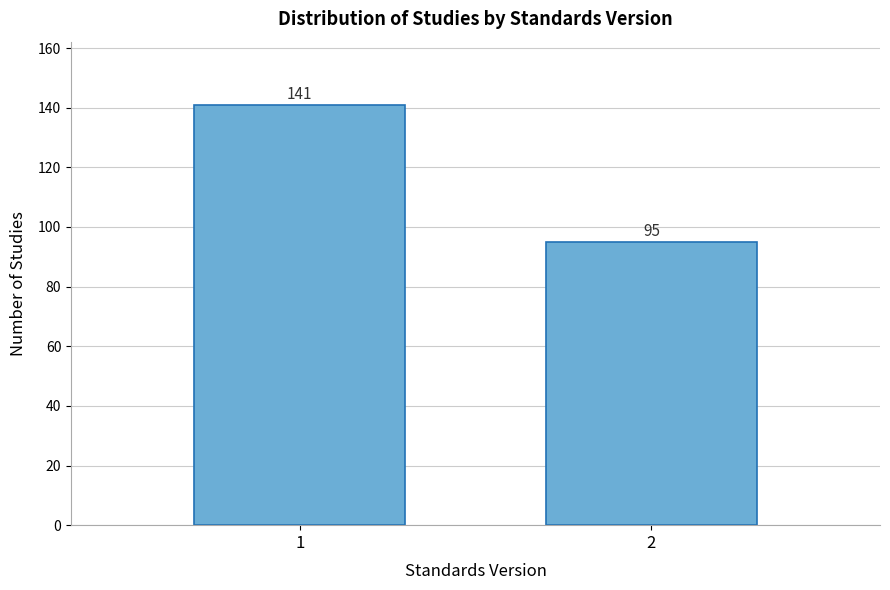

Reading right to left, list all the values displayed in this chart.

95	141